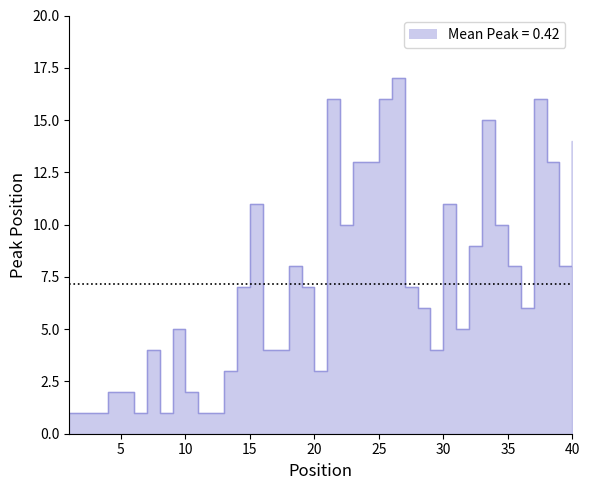

What is the smallest value displayed?

1